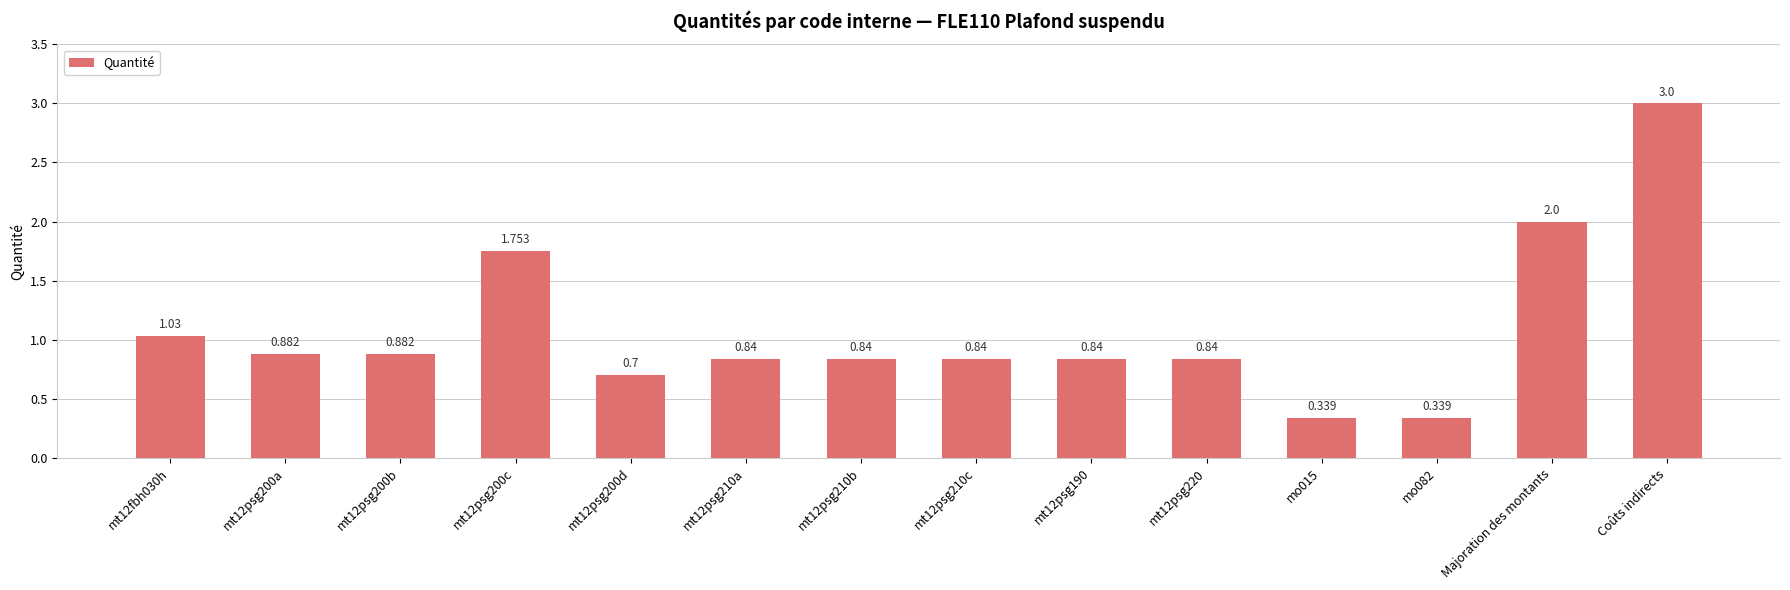

What is the change in value from mt12psg220 to Coûts indirects?

+2.2